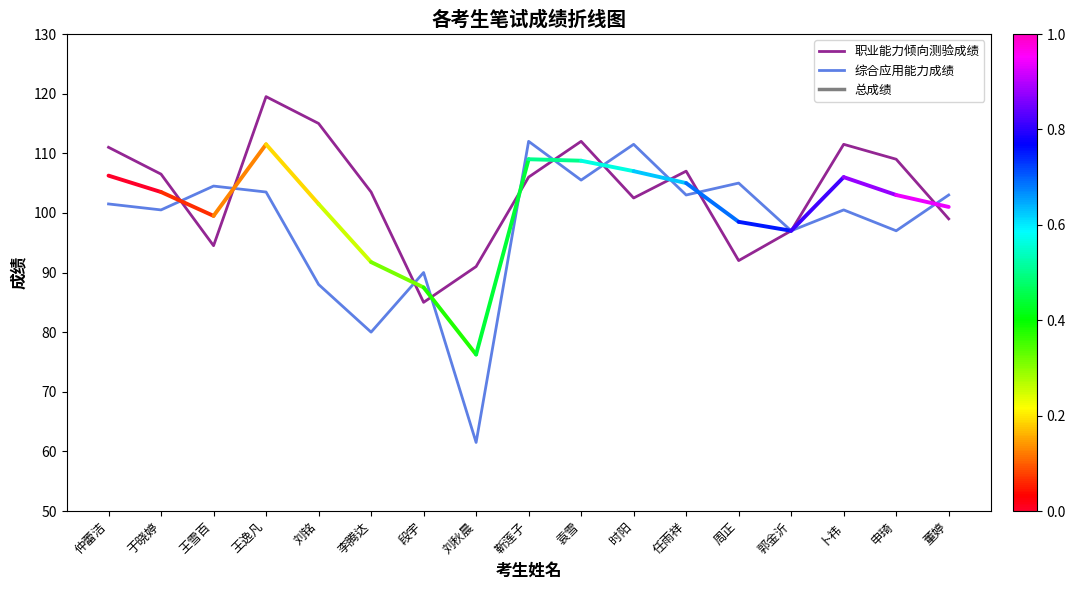

At which label does 职业能力倾向测验成绩 first exceed 106?

仲蕾洁